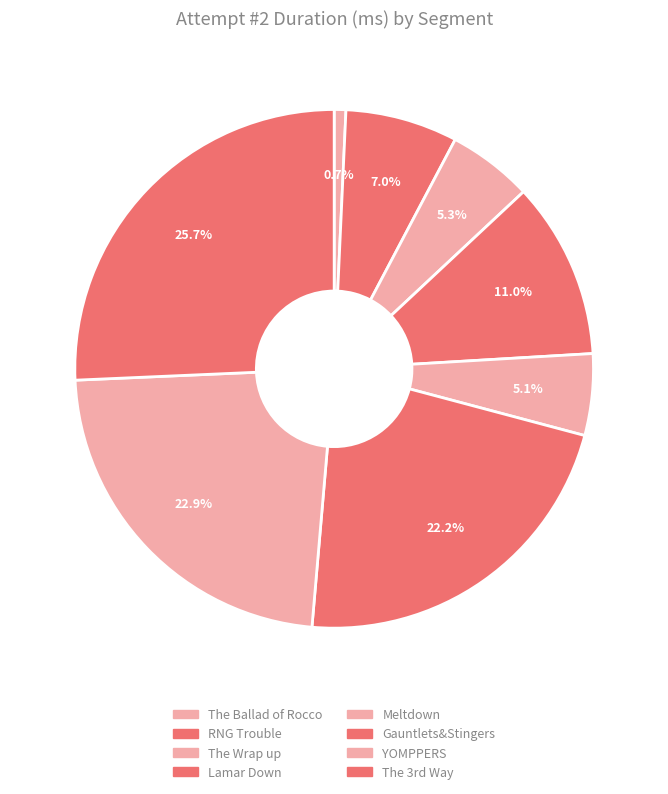

Which slice is the largest?

The 3rd Way